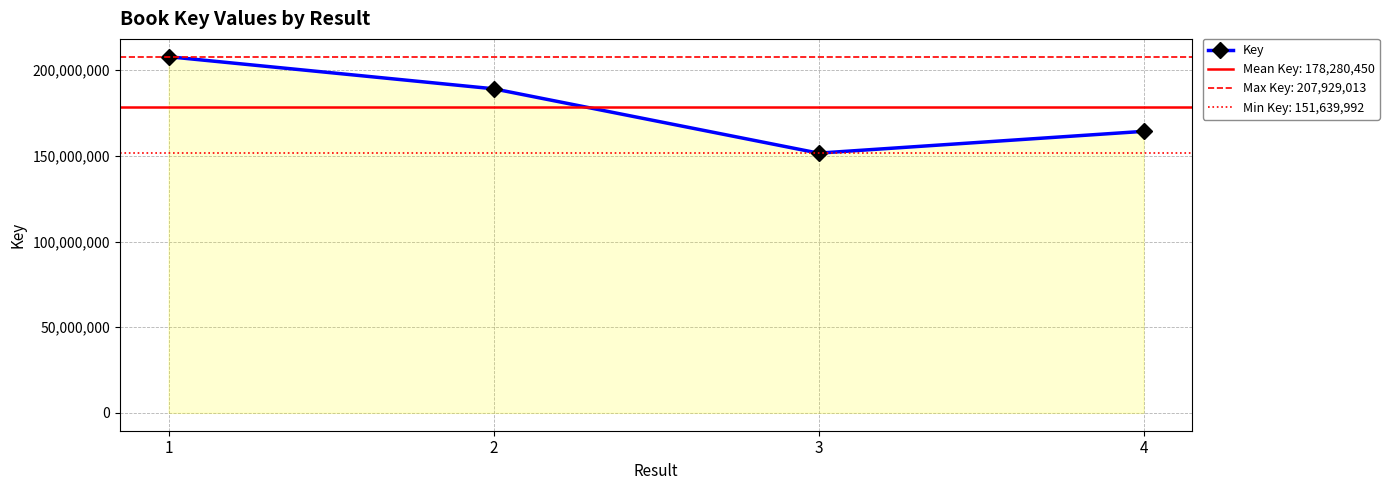

Is it true that the value at 3 is 234438421?

False